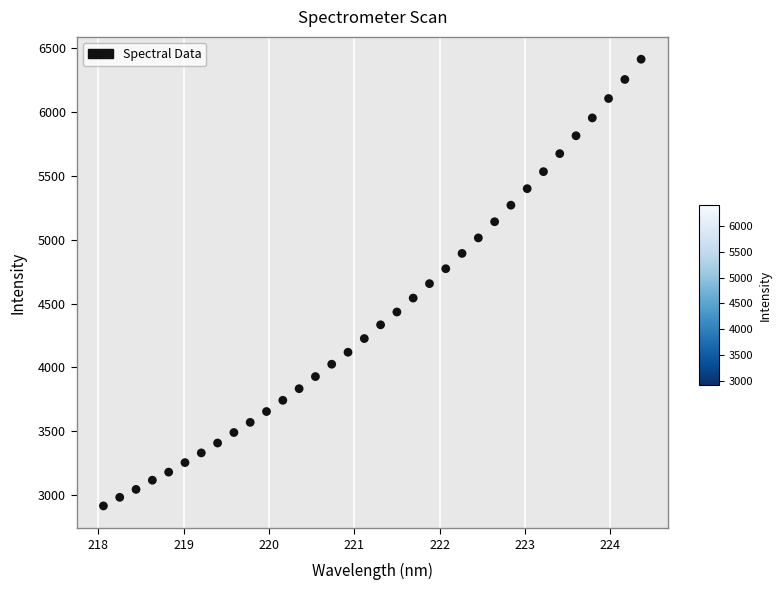

What is the range of Y values (max minus min)?

3493.8